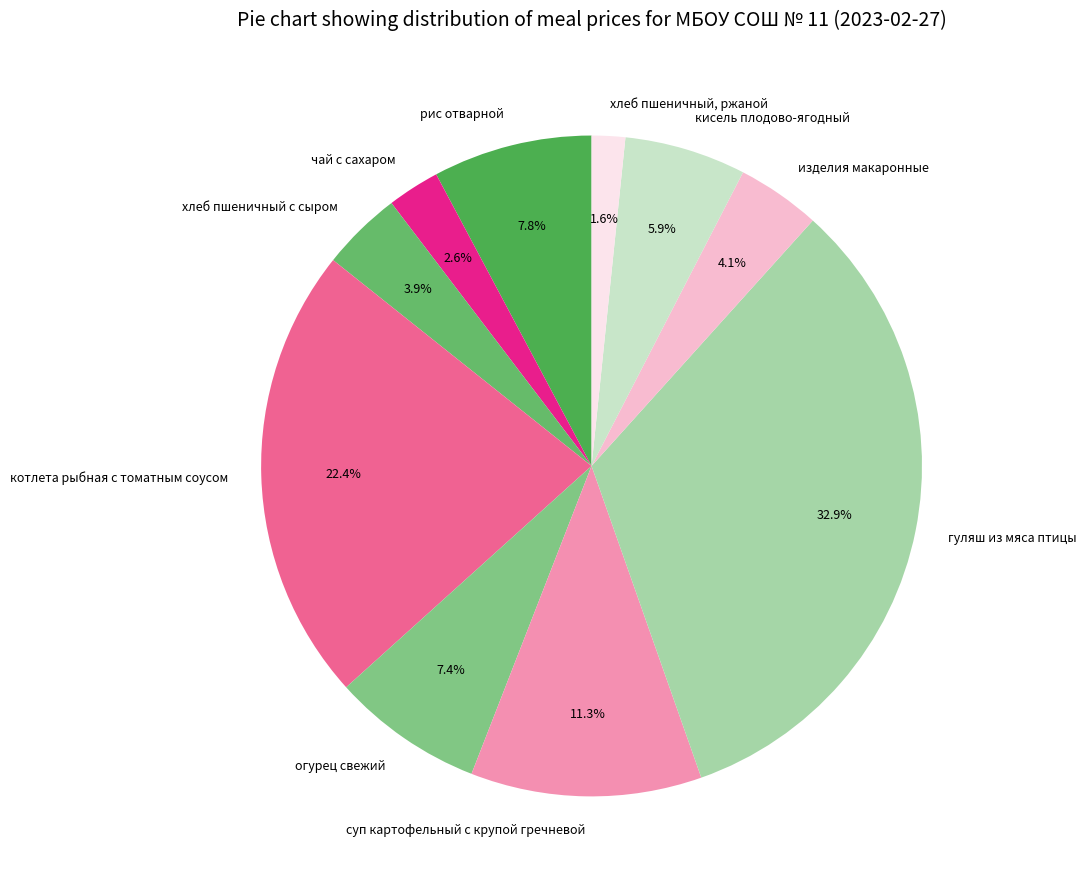

What percentage is the рис отварной slice, to the nearest percent?

8%